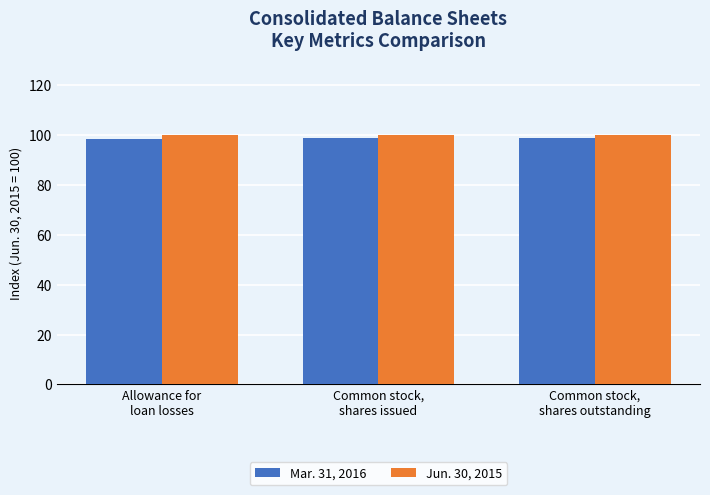

Which series has the largest total across all categories?

Jun. 30, 2015